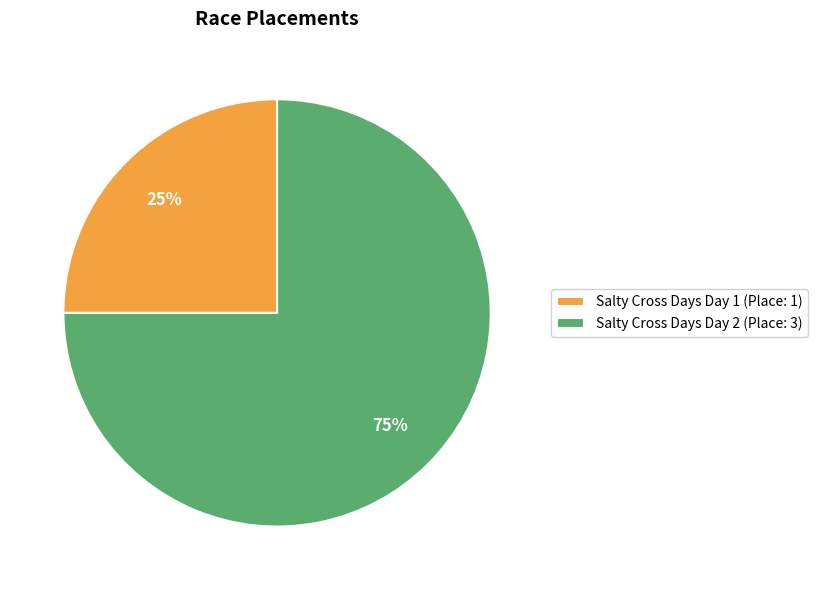

Which category has the biggest portion of the pie?

Salty Cross Days Day 2